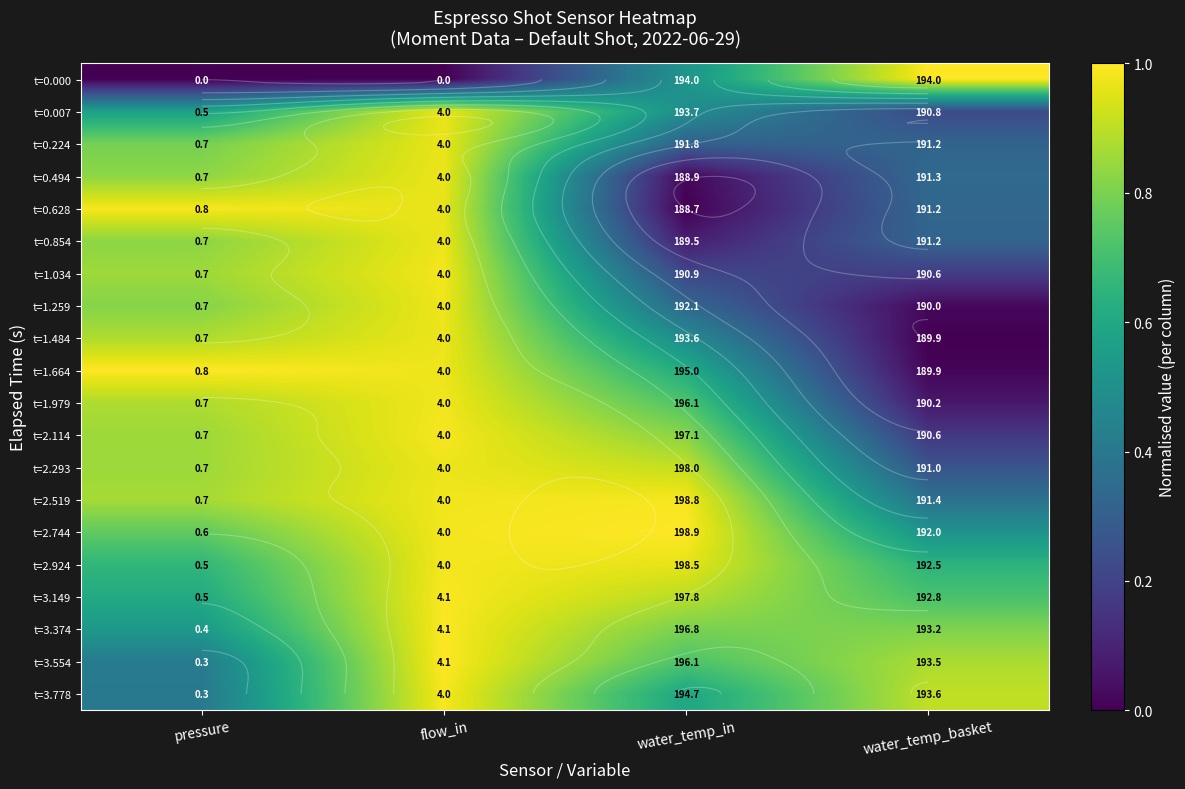

What is the sum of all t=2.114 values?

2.8